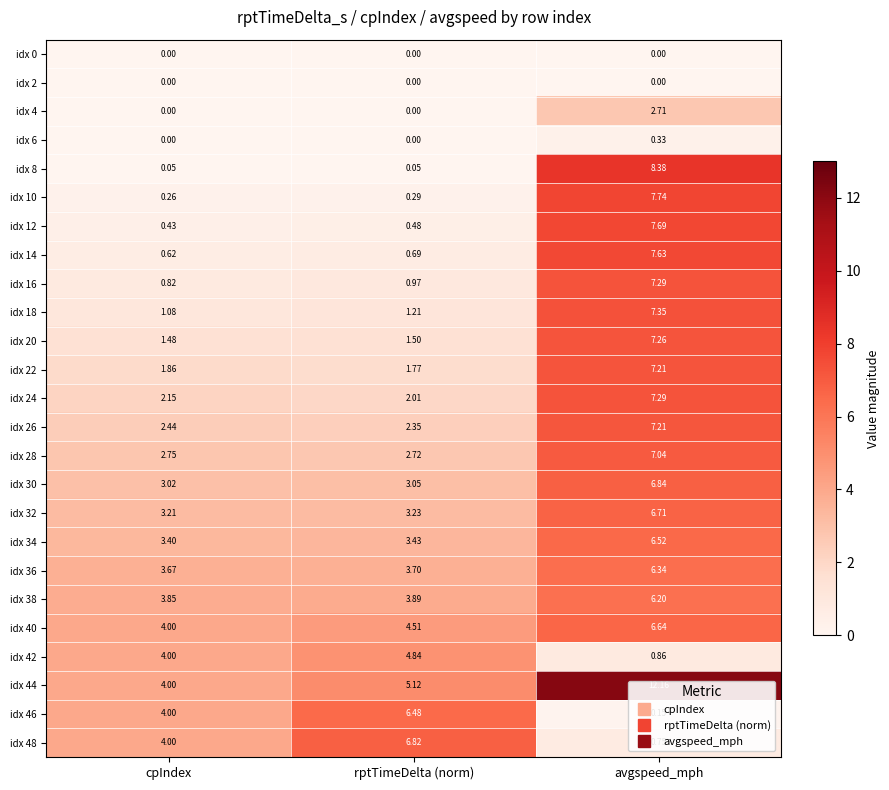

Count the number of categories in the chart.

3